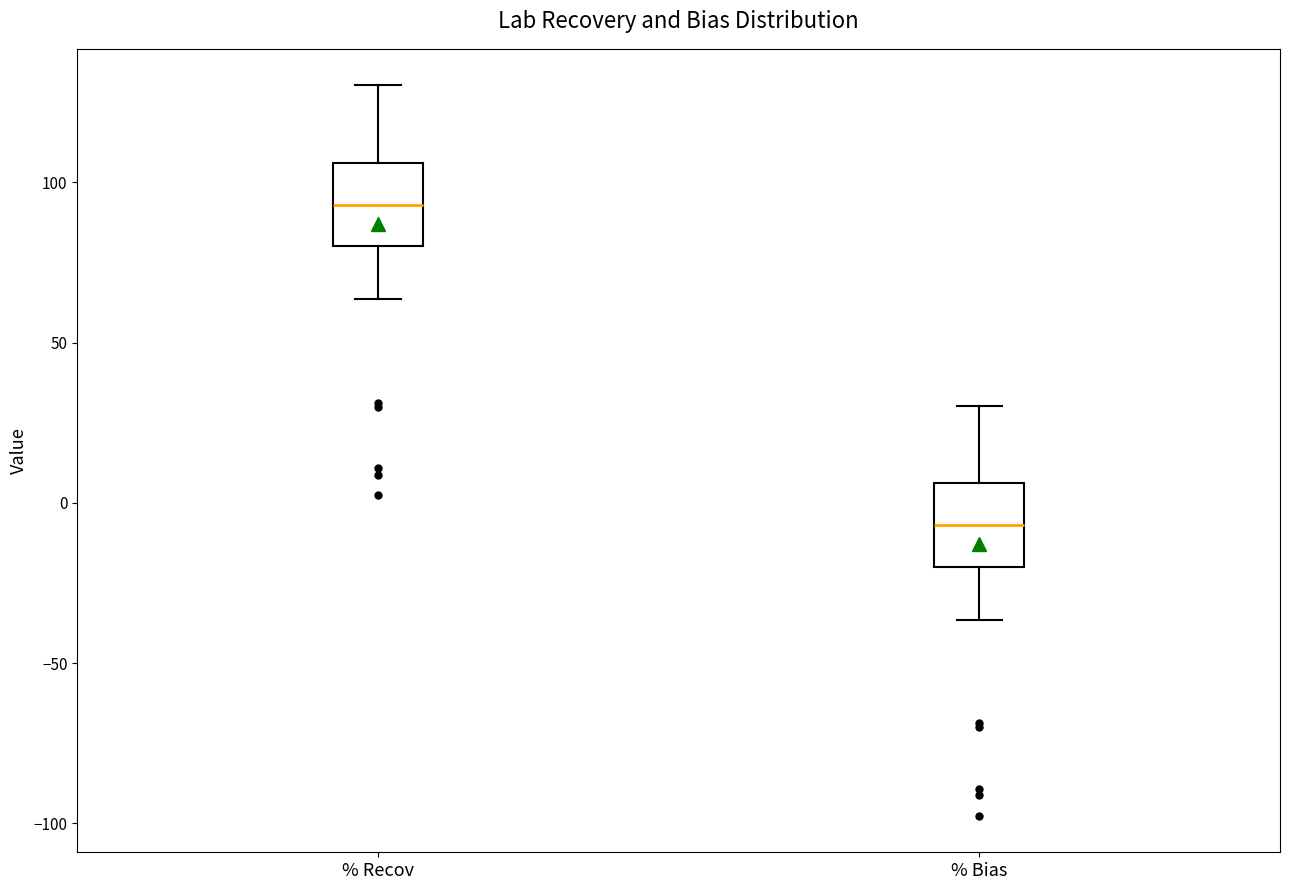

Reading left to right, read every box against the y-axis: the position of its median line, the range the box covers, and the ends of its whiskers. The values are not printed on the chart, so give them approximately, as read against the axis.

% Recov: median 95, box 80 to 105, whiskers 65 to 130
% Bias: median -5, box -20 to 5, whiskers -35 to 30